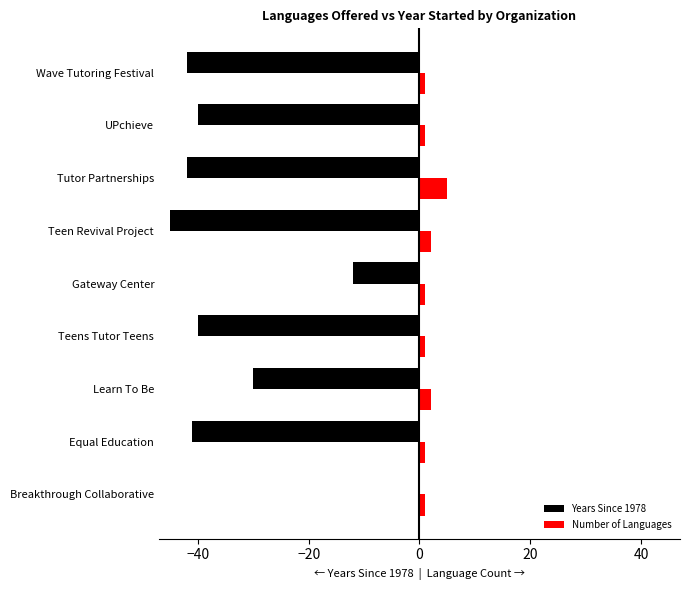

True or false: Number of Languages has a value of 2 at Teen Revival Project.

True